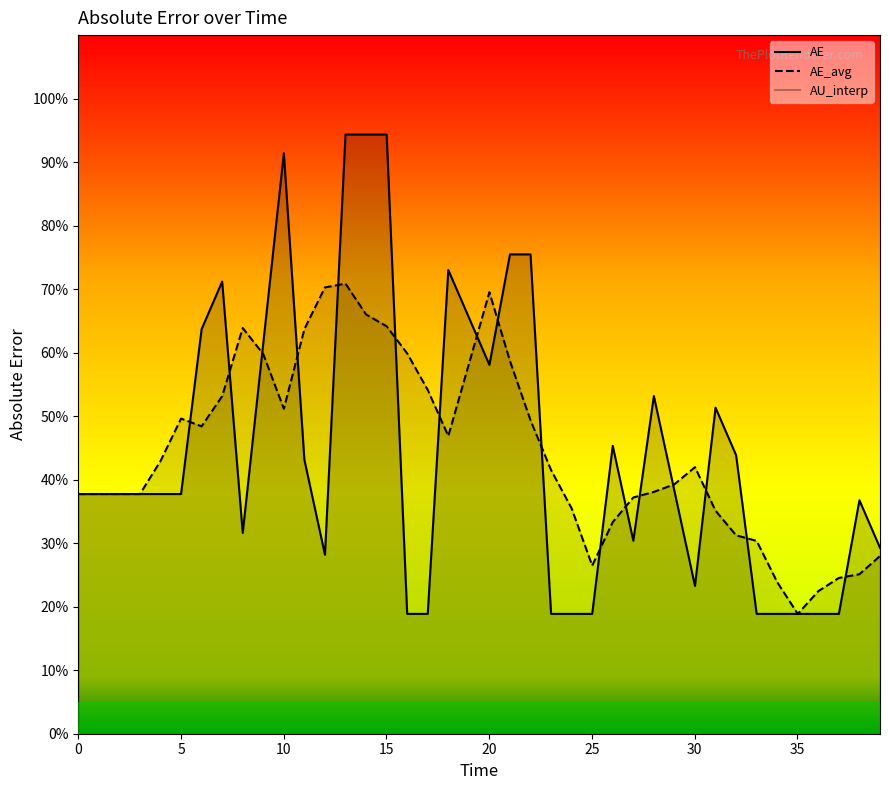

Rank the categories by AE_avg value from highest to lowest.

13.0090340514246, 12.008339124391938, 20.01389854065323, 14.009728978457261, 15.010423905489922, 8.005559416261292, 11.007644197359276, 16.011118832522584, 9.006254343293953, 21.01459346768589, 19.01320361362057, 17.011813759555245, 7.0048644892286305, 10.006949270326615, 5.0034746351633075, 22.015288394718553, 6.004169562195969, 18.012508686587907, 4.002779708130646, 30.020847810979845, 23.015983321751214, 29.020152883947183, 28.019457956914522, 0.0, 1.0006949270326615, 2.001389854065323, 3.0020847810979845, 27.01876302988186, 24.016678248783876, 31.021542738012506, 26.0180681028492, 32.02223766504517, 33.02293259207783, 39.0271021542738, 25.017373175816537, 38.02640722724114, 37.025712300208475, 34.02362751911049, 36.025017373175814, 35.02432244614315